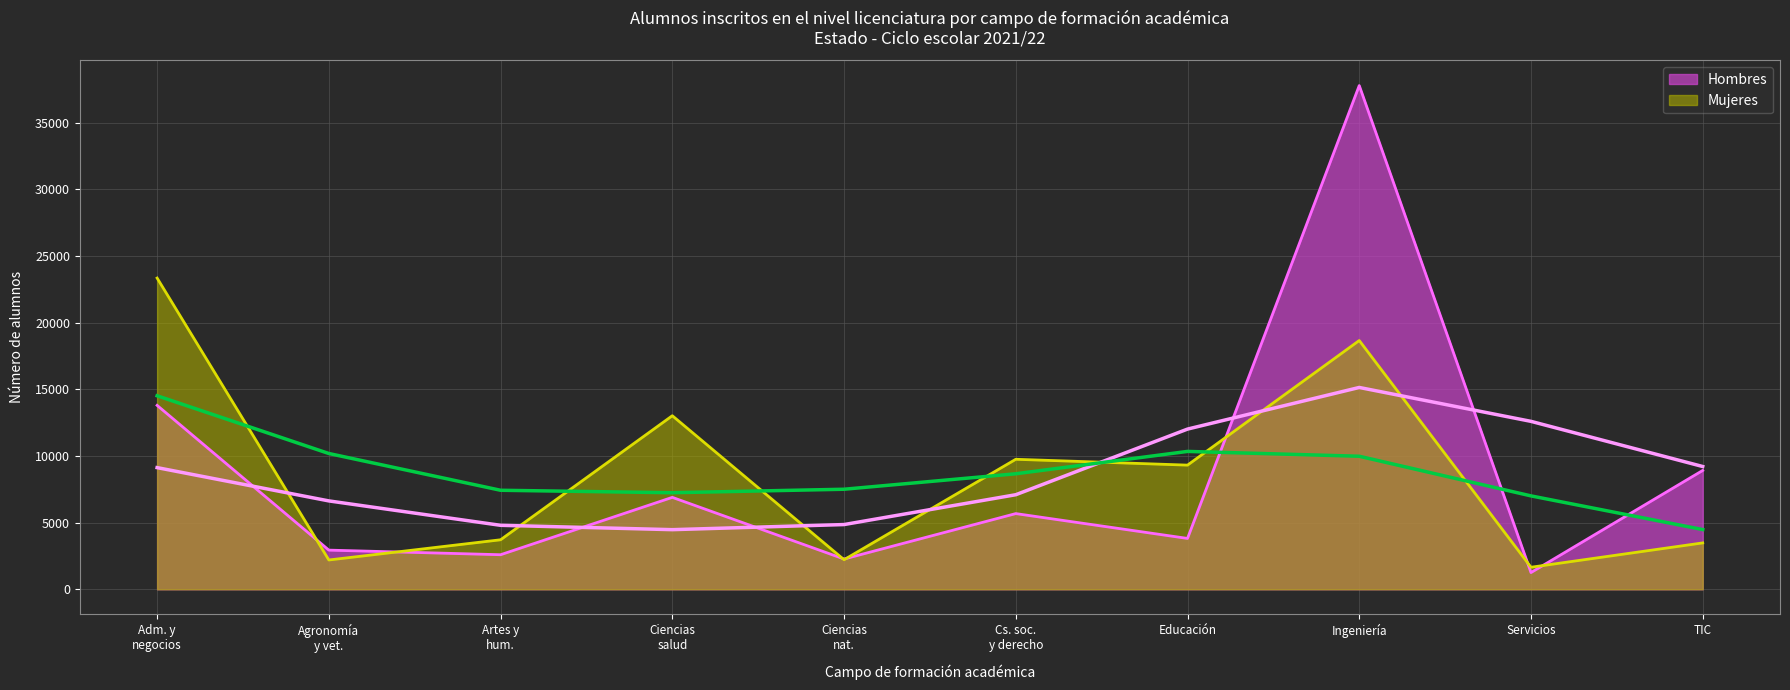

Which category has the lowest value in the Hombres series?

Servicios